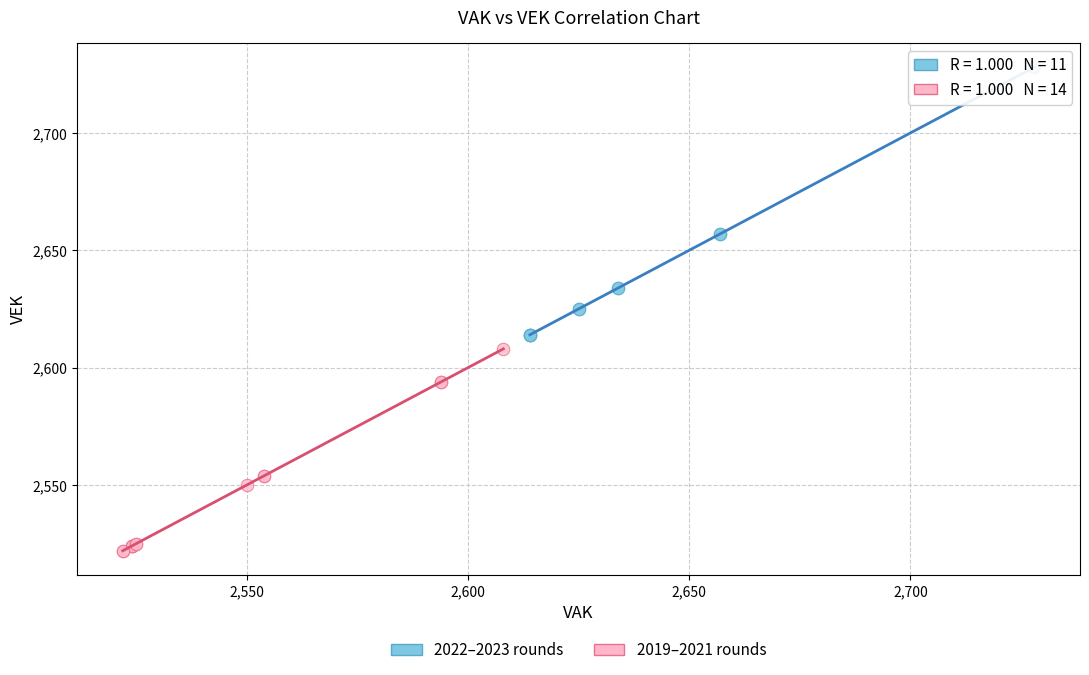

Which series has the widest spread of Y values?

2022–2023 rounds